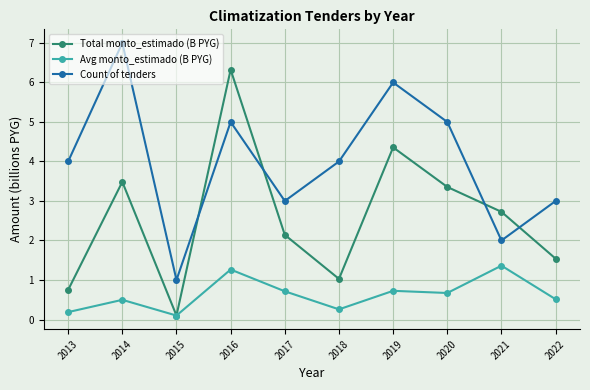

Does the chart have visible grid lines?

Yes